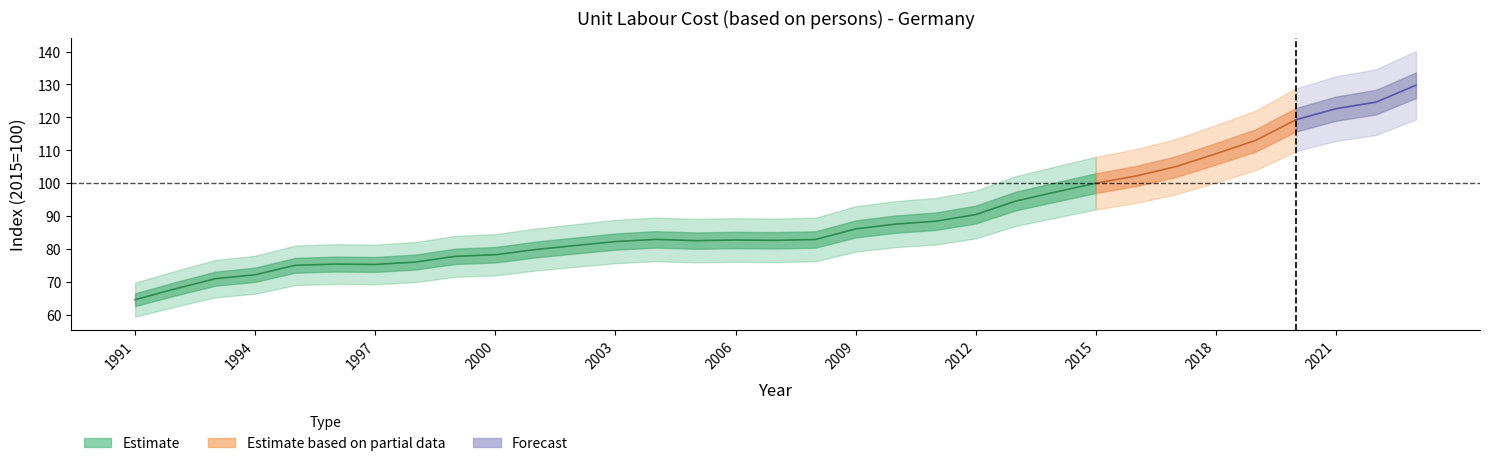

True or false: the data shows 90.5 at 2012.

True